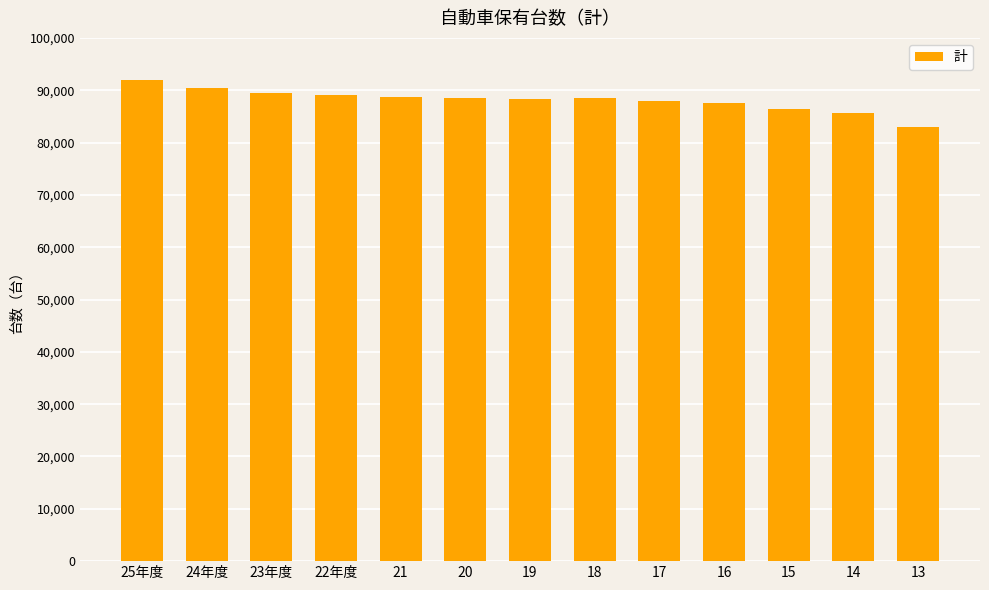

What is the value of the 5th bar from the left?

88734